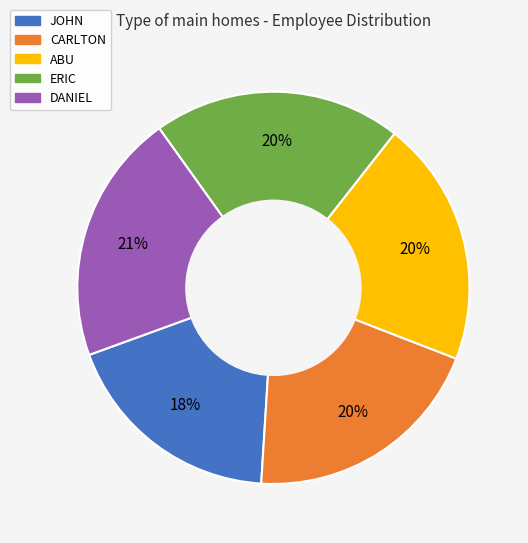

How many slices are in this pie chart?

5